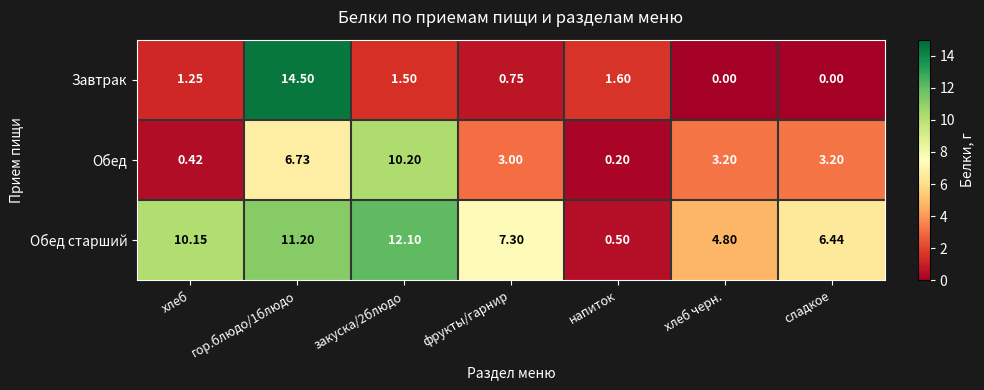

Rank the series by their maximum value, from lowest to highest.

Обед, Обед старший, Завтрак